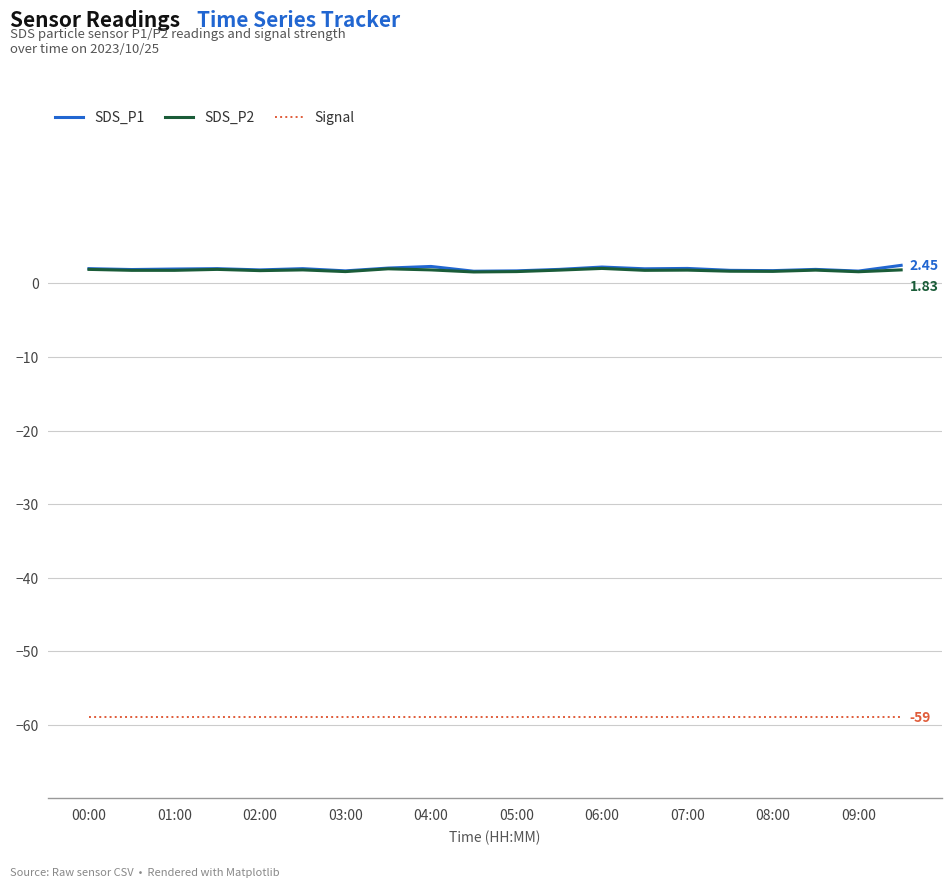

True or false: Signal and SDS_P2 intersect in this chart.

False